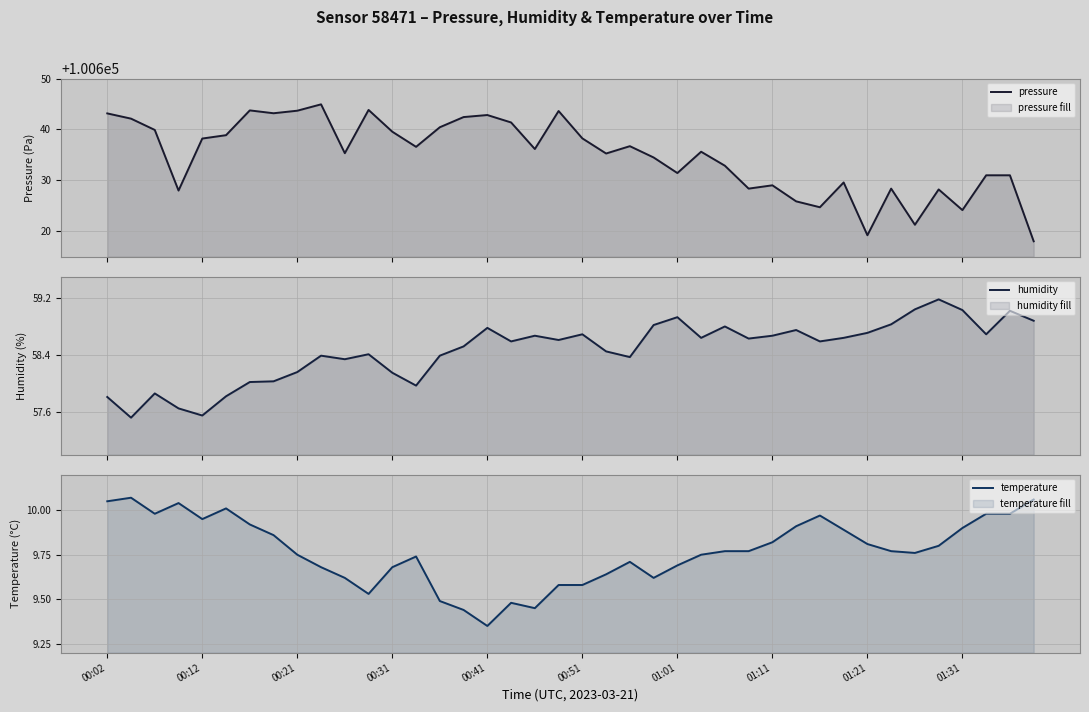

How many values in the pressure series are below 100636?

20